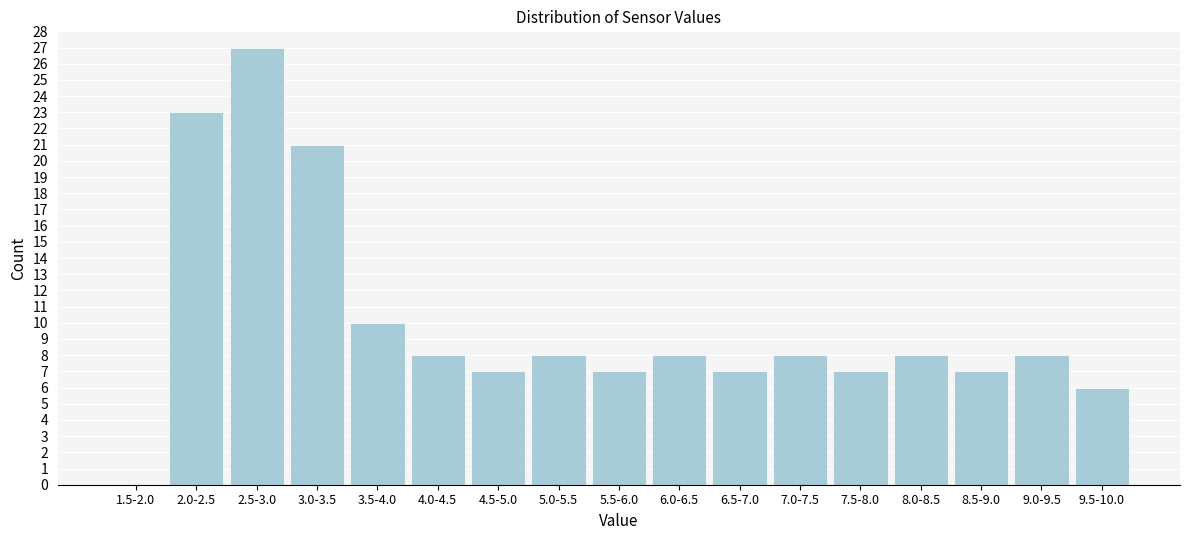

Reading right to left, what are all the values shown in this chart?

9.5-10.0=6	9.0-9.5=8	8.5-9.0=7	8.0-8.5=8	7.5-8.0=7	7.0-7.5=8	6.5-7.0=7	6.0-6.5=8	5.5-6.0=7	5.0-5.5=8	4.5-5.0=7	4.0-4.5=8	3.5-4.0=10	3.0-3.5=21	2.5-3.0=27	2.0-2.5=23	1.5-2.0=0